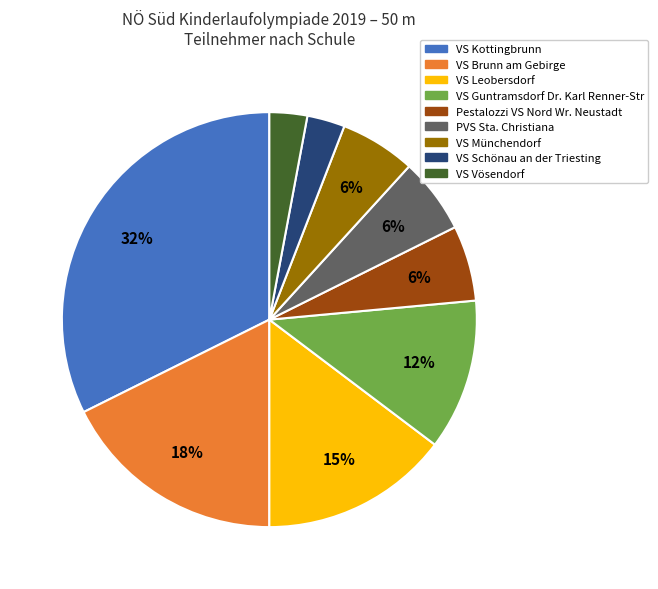

To the nearest percent, what is the average slice percentage?

11%